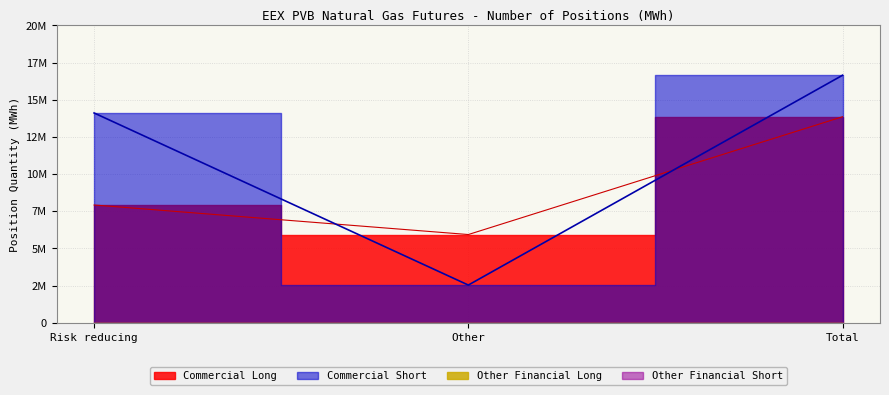

The value of Commercial Long at Risk reducing is 7920770. True or false?

True